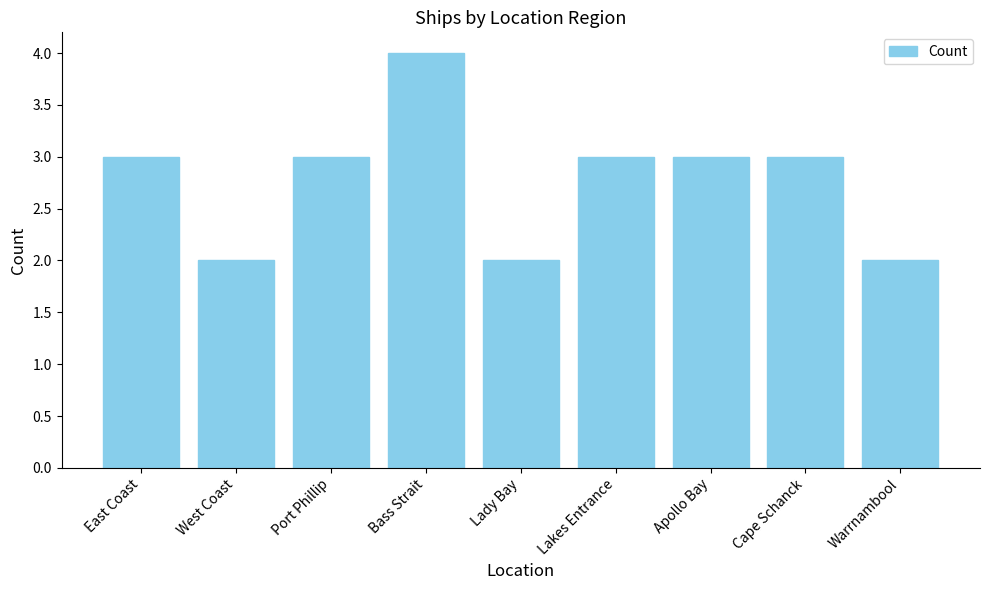

Reading left to right, list all the values displayed in this chart.

3	2	3	4	2	3	3	3	2